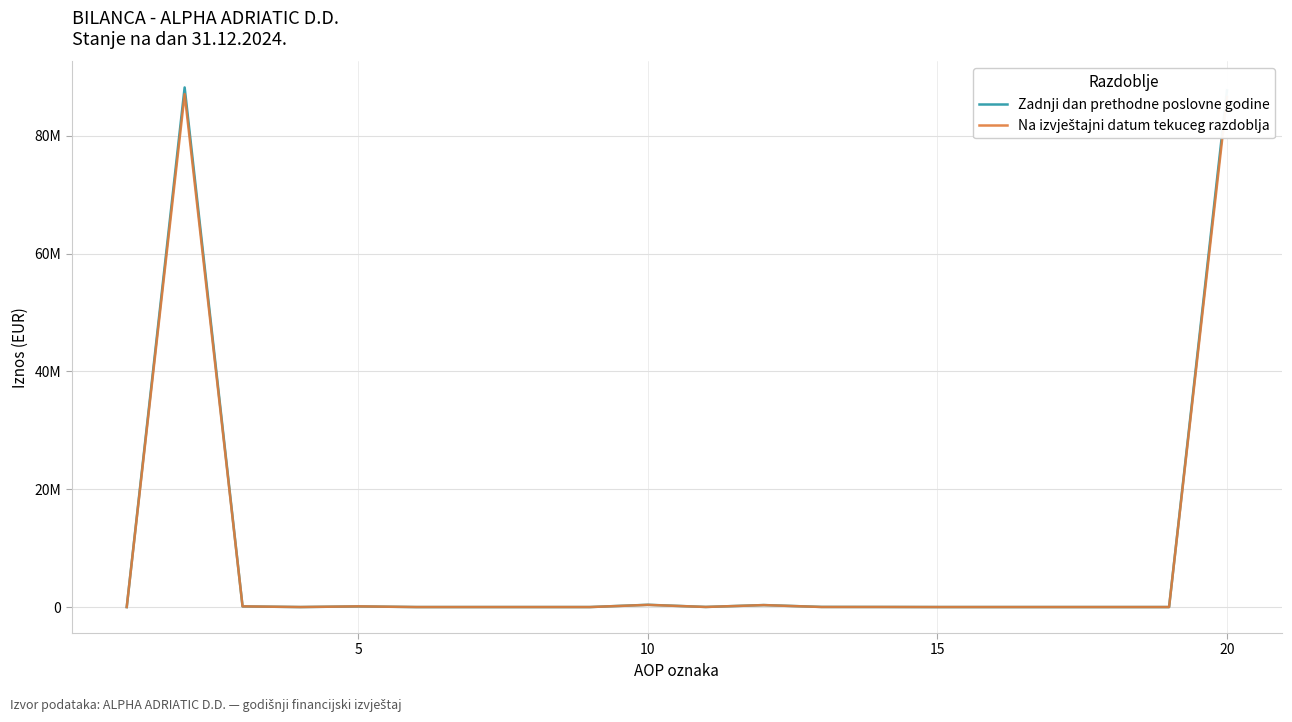

Rank the series by their average value, from highest to lowest.

Zadnji dan prethodne poslovne godine, Na izvještajni datum tekuceg razdoblja